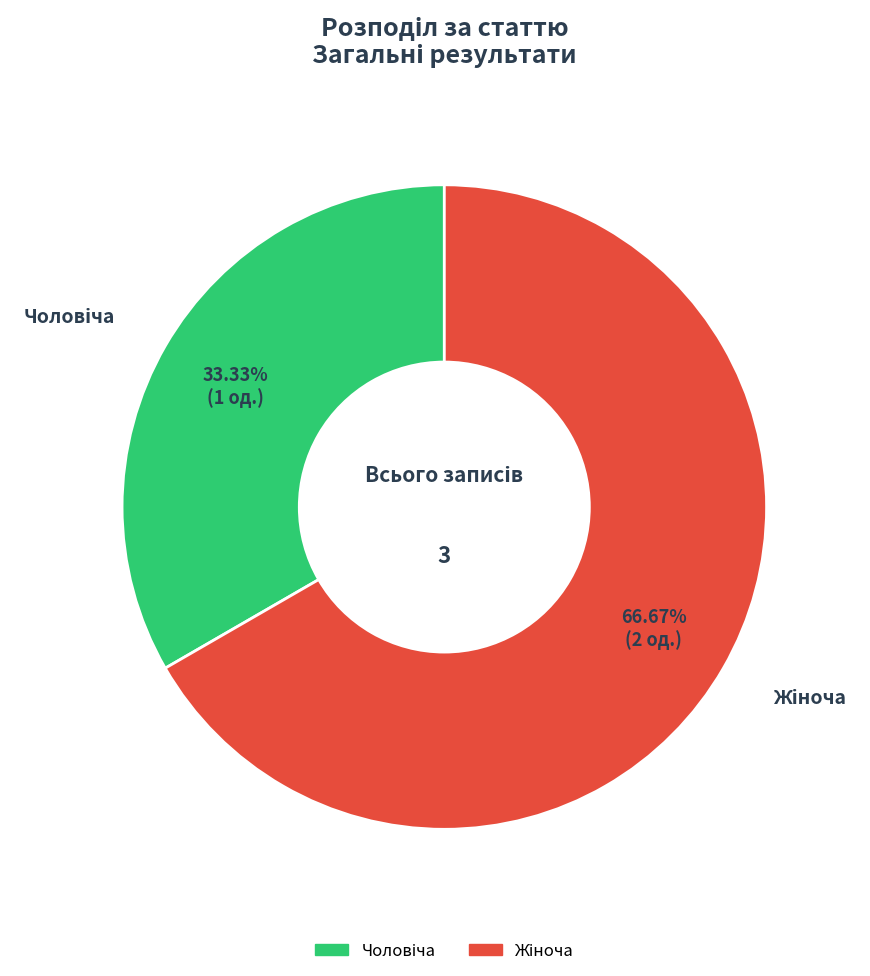

How many slices are in this pie chart?

2